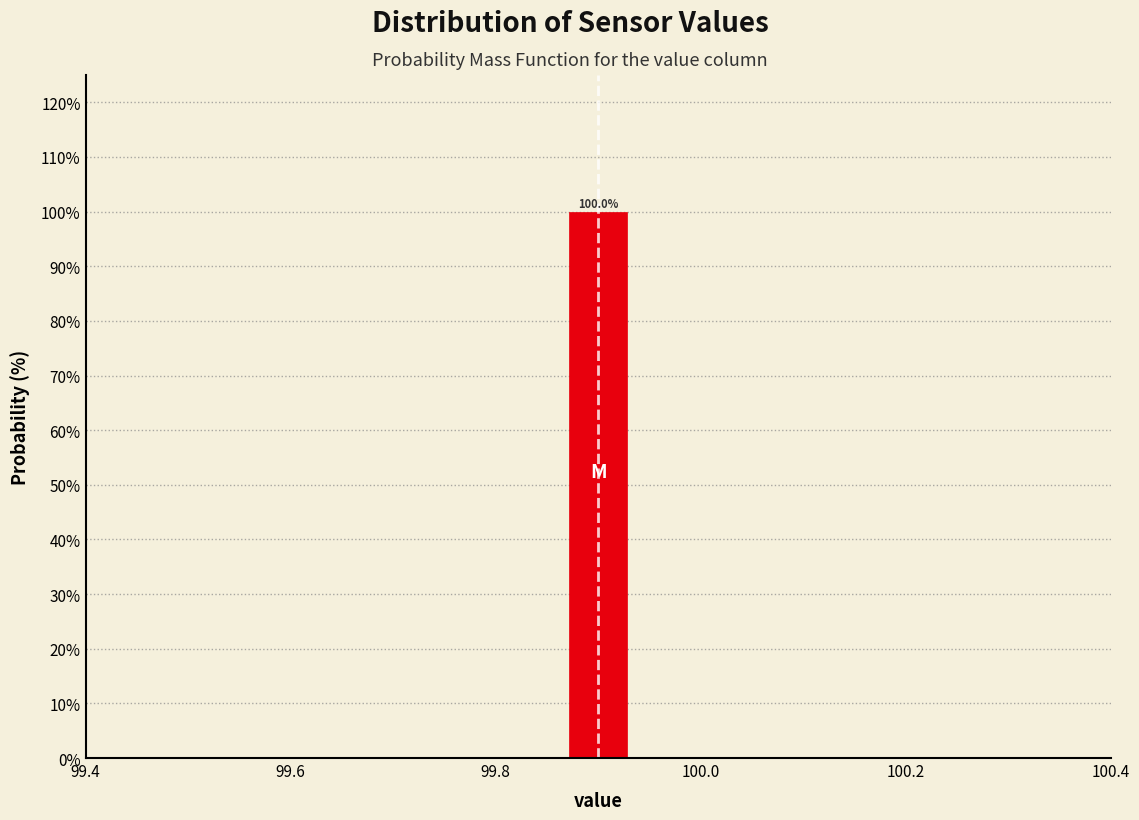

Read against the x-axis, roughly where is the centre of the tallest bar?

99.90